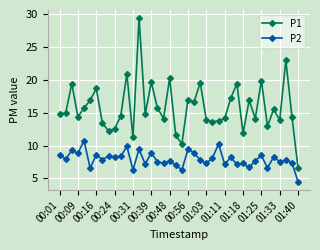

Rank the series by their maximum value, from highest to lowest.

P1, P2